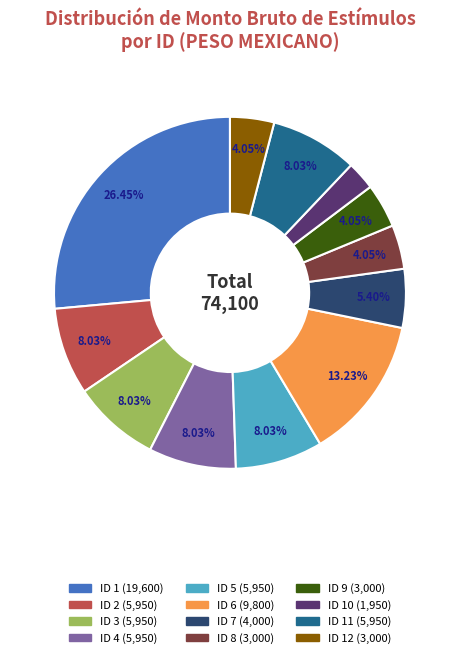

Is there any slice that represents more than half of the pie?

No